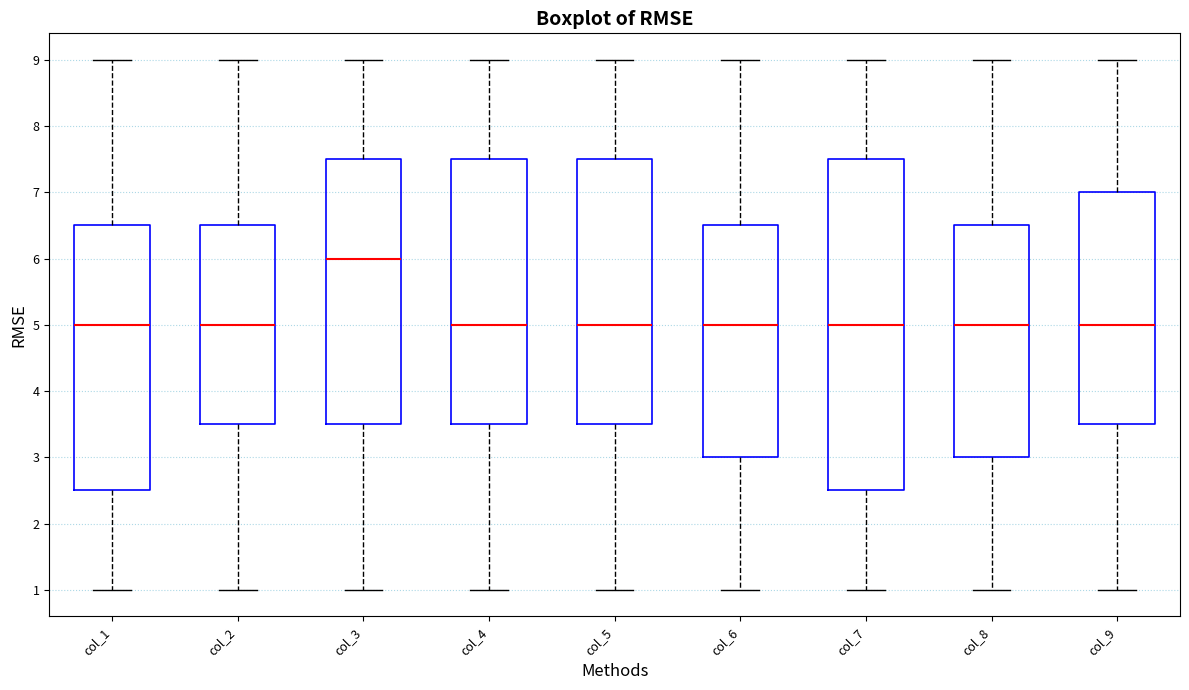

Where is the upper edge of the box for col_3 on the y-axis? The values are not printed on the chart, so give them approximately, as read against the axis.

7.5